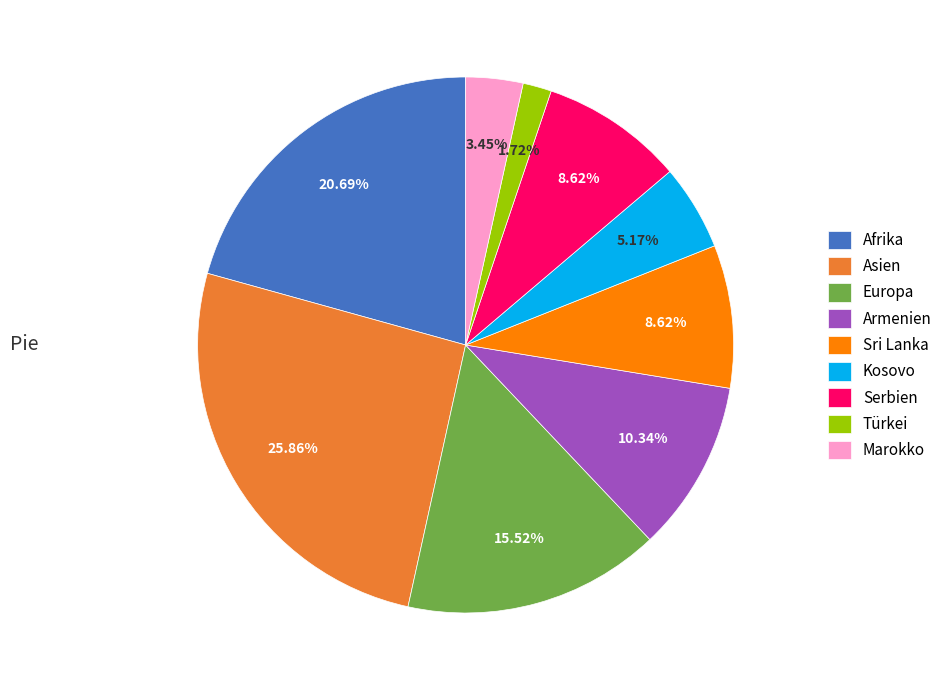

Combined, do Sri Lanka and Kosovo account for over 50%?

No